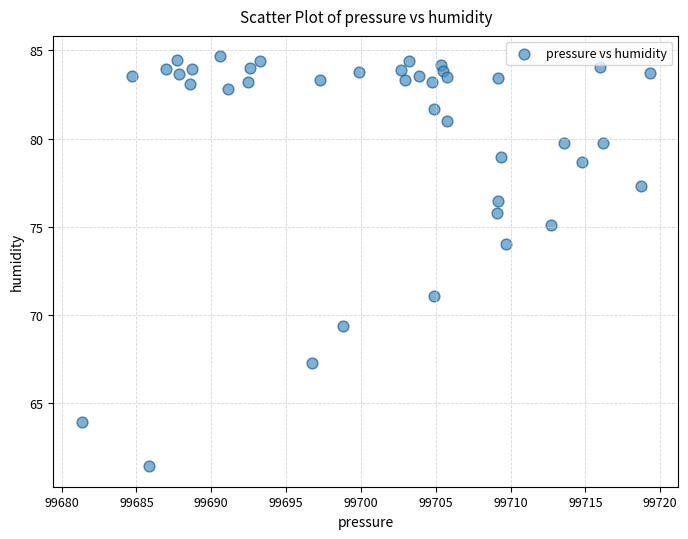

What is the range of Y values (max minus min)?

23.2